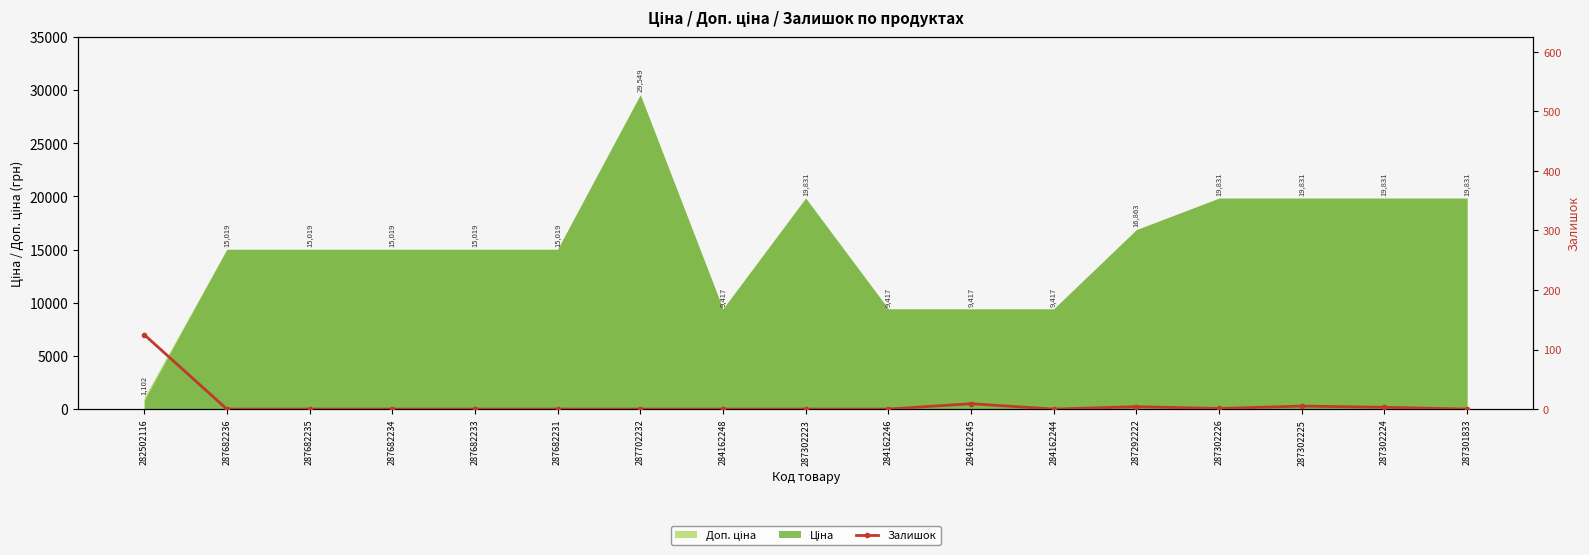

List the labels in order of value, largest first.

282502116, 284162245, 287302225, 287292222, 287302224, 287302226, 287682236, 287682235, 287682234, 287682233, 287682231, 287702232, 284162248, 287302223, 284162246, 284162244, 287301833